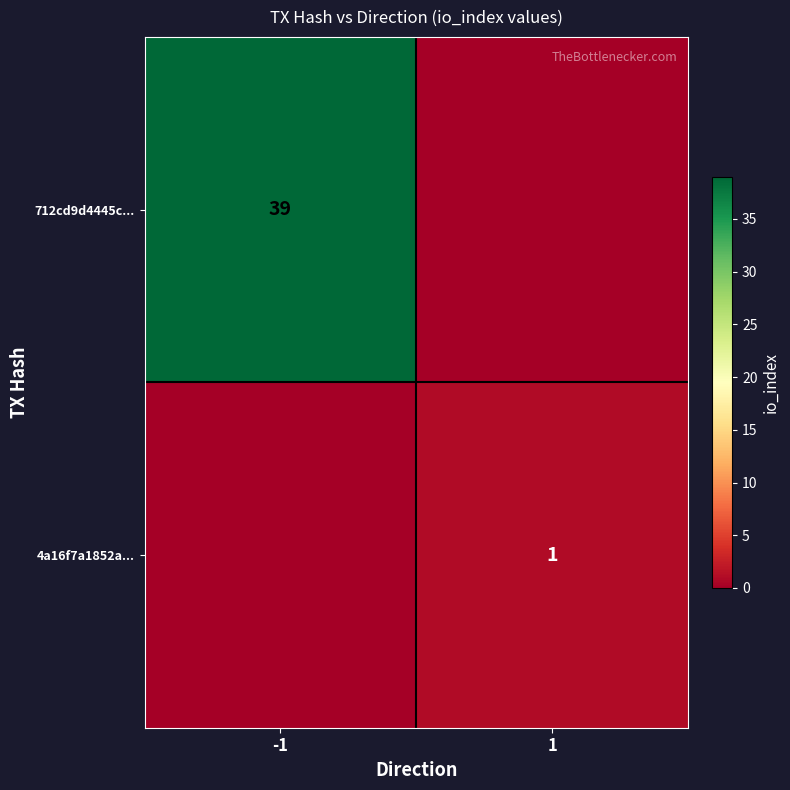

True or false: 712cd9d4445c... has a value of 39 at -1.

True